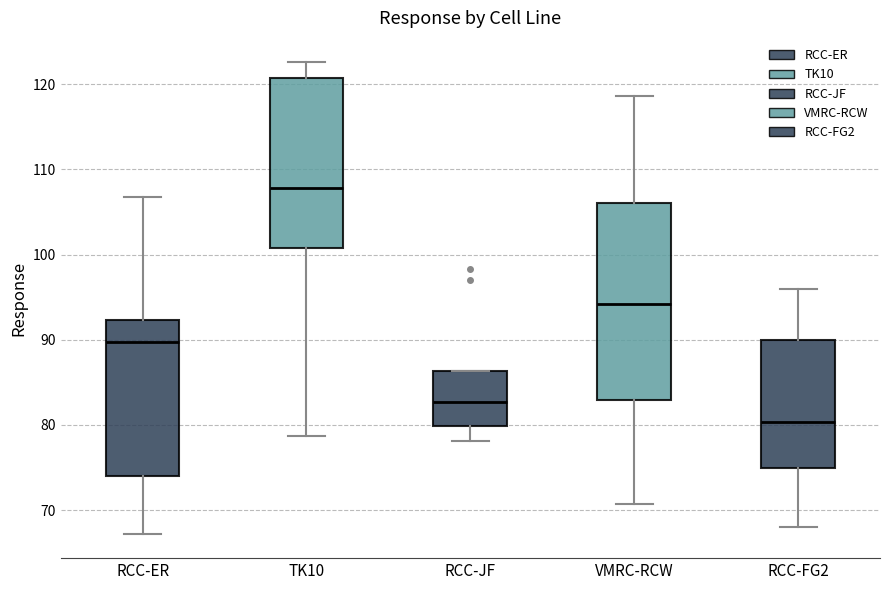

Reading left to right, transcribe this box plot: for each box, give where its median line is, the range the box spans, and where its two whiskers end, as read against the y-axis. The values are not printed on the chart, so give them approximately, as read against the axis.

RCC-ER: median 90, box 74 to 92, whiskers 67 to 107
TK10: median 108, box 101 to 121, whiskers 79 to 123
RCC-JF: median 83, box 80 to 86, whiskers 78 to 86
VMRC-RCW: median 94, box 83 to 106, whiskers 71 to 119
RCC-FG2: median 80, box 75 to 90, whiskers 68 to 96